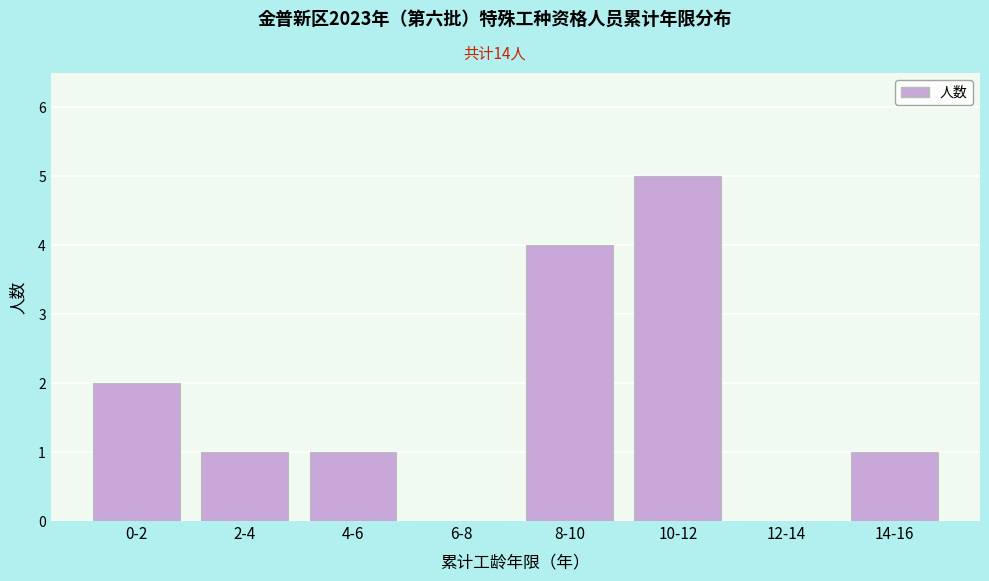

Reading left to right, list all the values displayed in this chart.

0-2=2	2-4=1	4-6=1	6-8=0	8-10=4	10-12=5	12-14=0	14-16=1